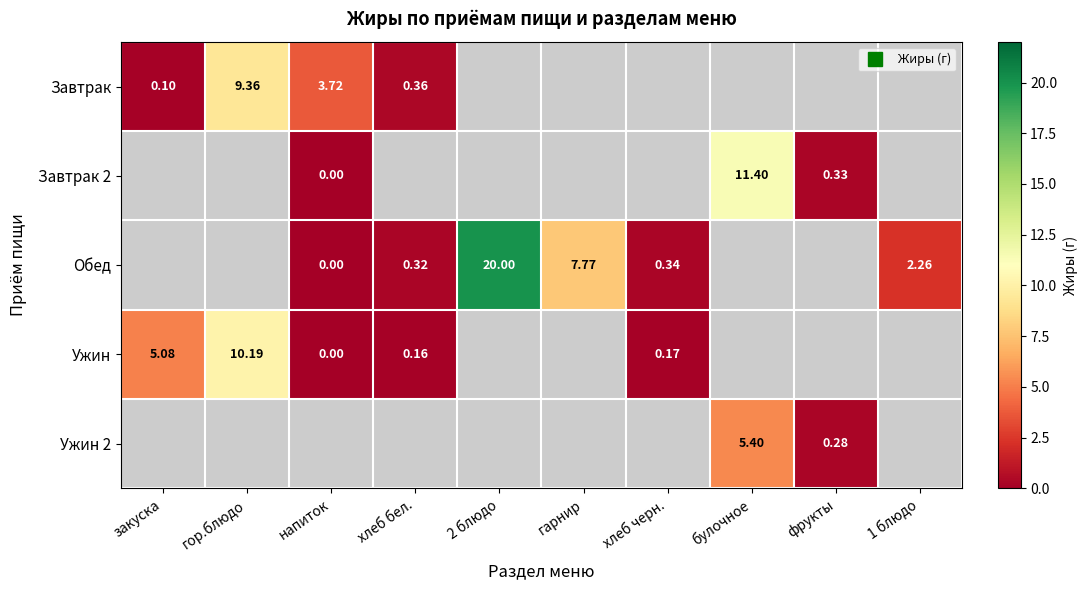

Is it true that Завтрак 2 equals 0.3 at фрукты?

True